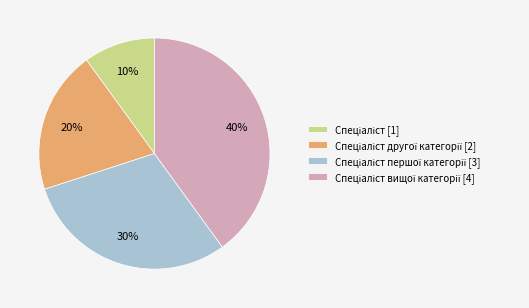

How many segments does this pie chart have?

4